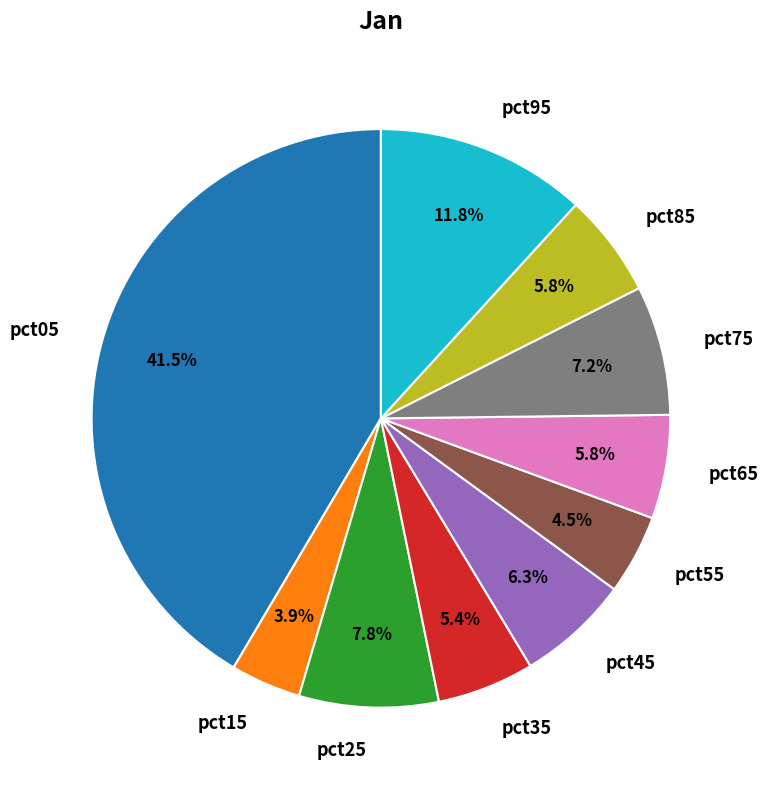

How many slices are in this pie chart?

10